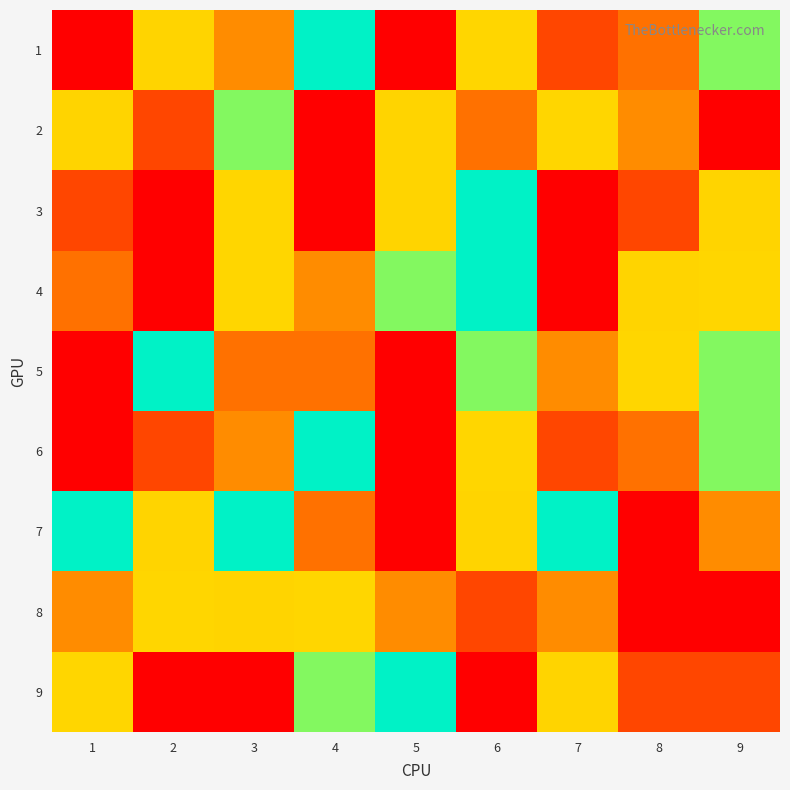

At how many categories does at least one series exceed 3?

9